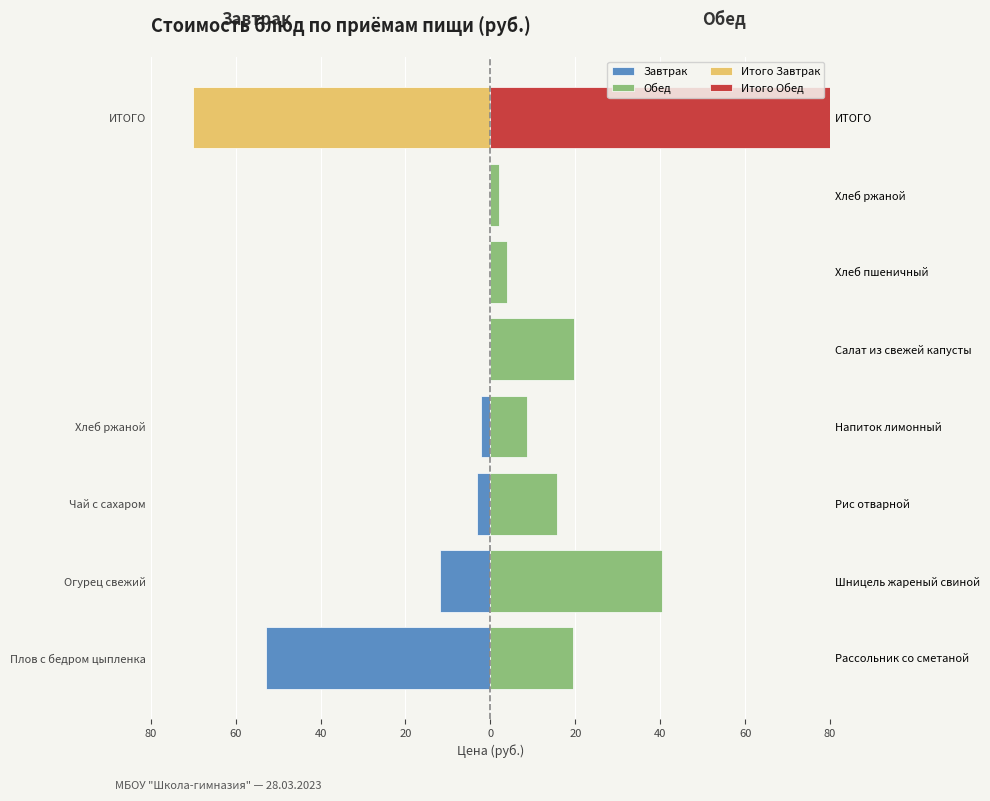

The Завтрак series shows 0.0 at 20. True or false?

True